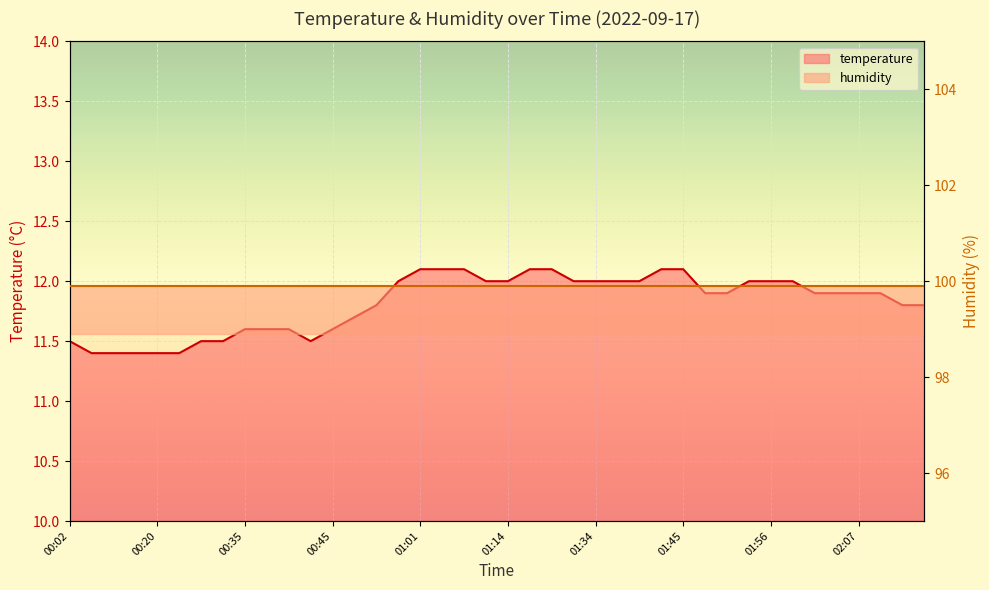

List the labels in order of value, smallest first.

00:07, 00:15, 00:17, 00:20, 00:22, 00:02, 00:30, 00:32, 00:43, 00:35, 00:38, 00:40, 00:45, 00:53, 00:56, 02:12, 02:15, 01:48, 01:51, 02:01, 02:04, 02:07, 02:09, 00:58, 01:09, 01:14, 01:31, 01:34, 01:37, 01:39, 01:54, 01:56, 01:59, 01:01, 01:03, 01:06, 01:17, 01:28, 01:42, 01:45